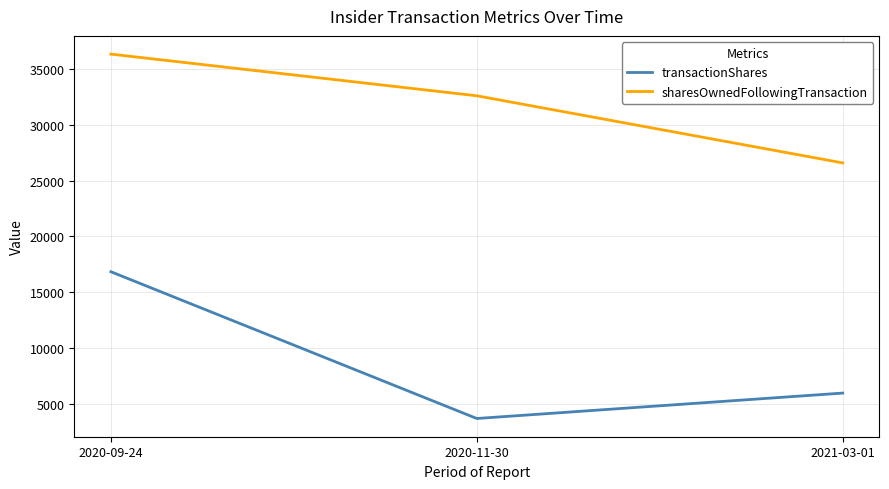

What is the sum of all sharesOwnedFollowingTransaction values?

95464